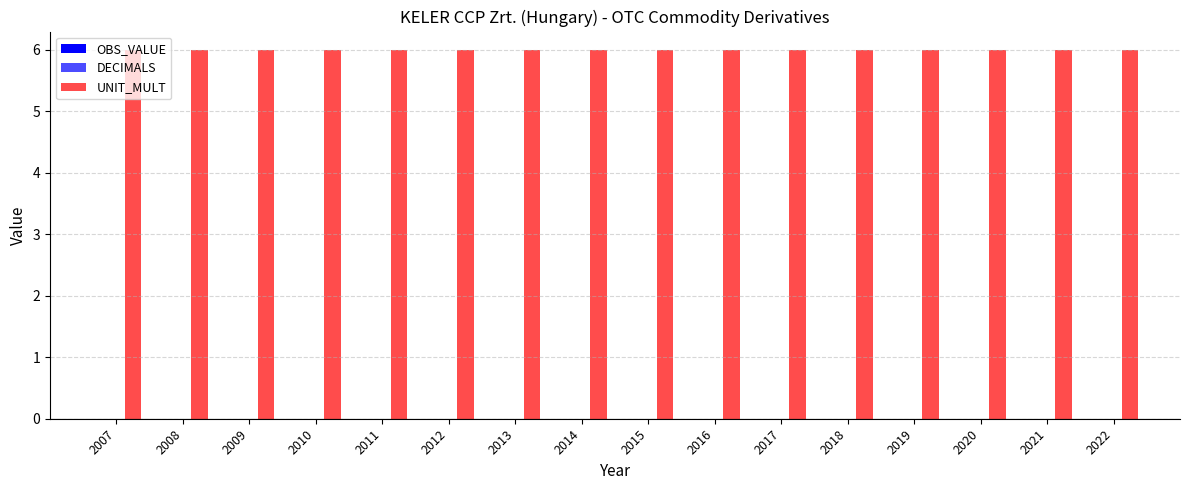

What is the difference between the highest and lowest values at 2018?

6